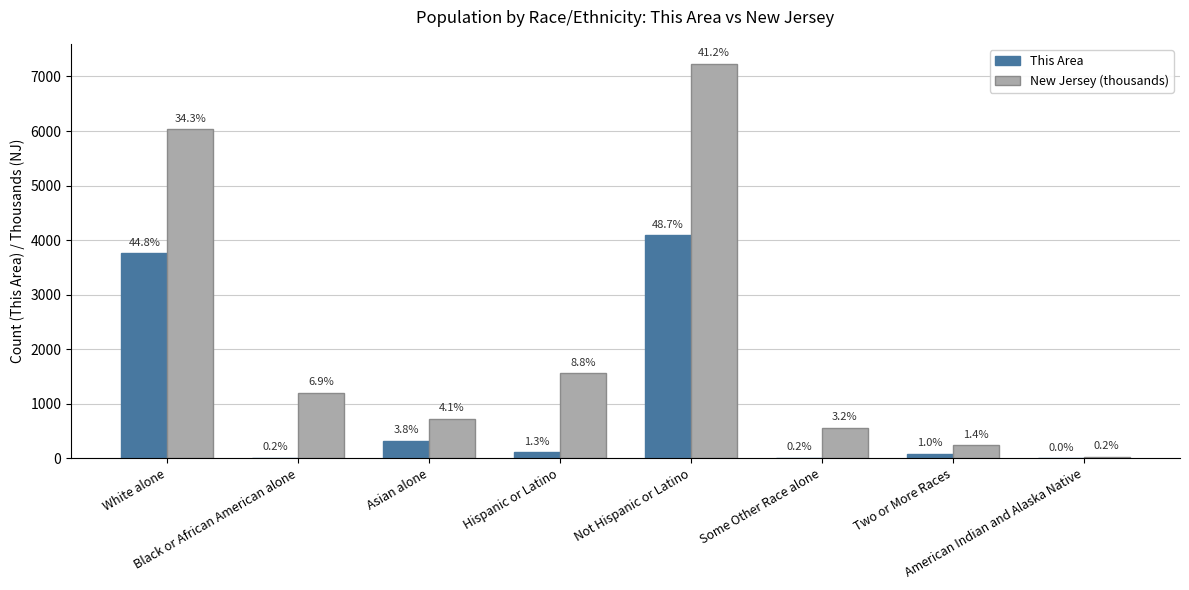

Where is This Area nearest to the value 2045?

White alone